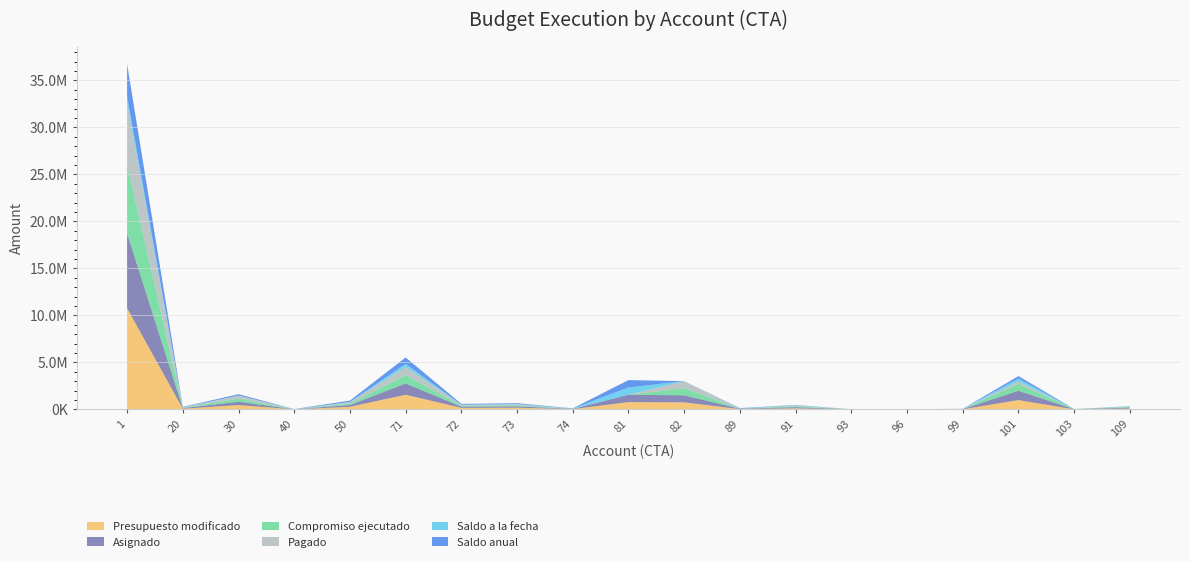

Reading right to left, extract all data points from this chart.

Presupuesto modificado: 95575.0	12620.0	994400.0	17325.0	5000.0	7000.0	120100.0	36000.0	753370.0	780000.0	34005.0	187507.0	170024.0	1561643.0	280500.0	10000.0	468850.0	77000.0	10762915.0
Asignado: 95575.0	12620.0	994400.0	17325.0	5000.0	7000.0	120100.0	36000.0	753370.0	780000.0	25444.0	144318.0	127449.0	1202011.0	188963.0	10000.0	350350.0	61000.0	7963300.0
Compromiso ejecutado: 74896.3	7780.9	729544.0	14840.4	1602.7	3500.0	96184.1	0.0	753366.9	0.0	15973.8	105564.4	90033.8	877791.0	146111.0	0.0	329020.0	39750.0	7316597.2
Pagado: 37472.8	5187.3	254875.2	14840.4	1530.4	3500.0	95491.4	0.0	753366.9	0.0	15973.8	105564.4	90033.8	877791.0	146111.0	0.0	310302.0	39750.0	6591040.3
Saldo a la fecha: 20678.7	4839.1	309281.4	2484.6	3397.3	3500.0	23915.8	36000.0	3.0	780000.0	9470.2	38753.6	37415.2	324220.0	42852.1	10000.0	21330.0	21250.0	646702.8
Saldo anual: 20678.7	4839.1	264856.0	2484.6	3397.3	3500.0	23915.8	36000.0	3.0	780000.0	18031.2	81942.6	79990.2	683852.0	134389.0	10000.0	139830.0	37250.0	3446317.8